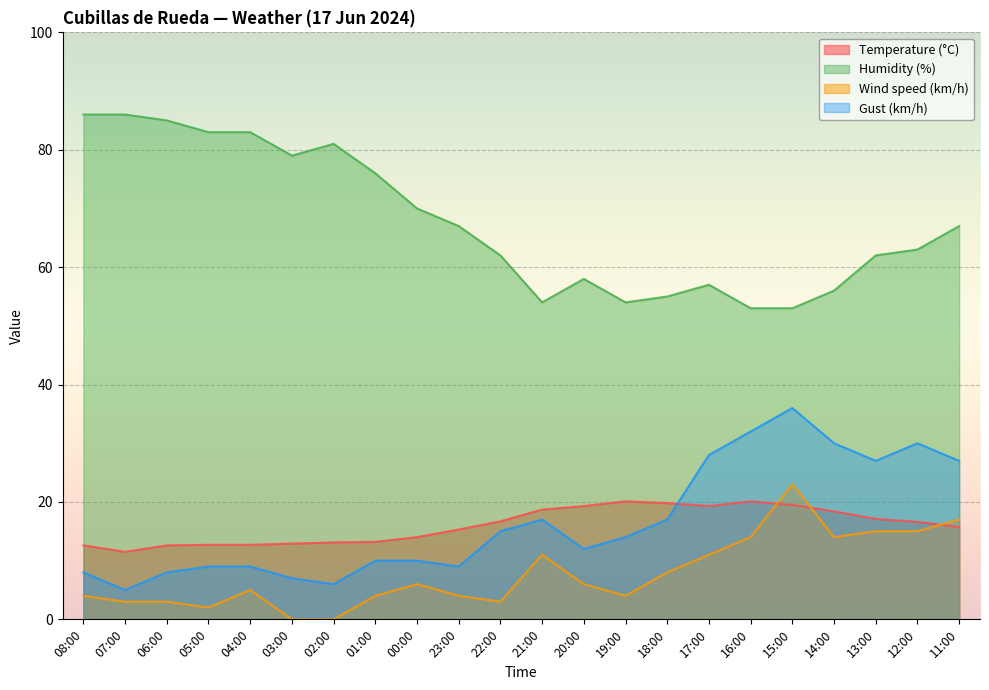

How many data points does each series have?

22